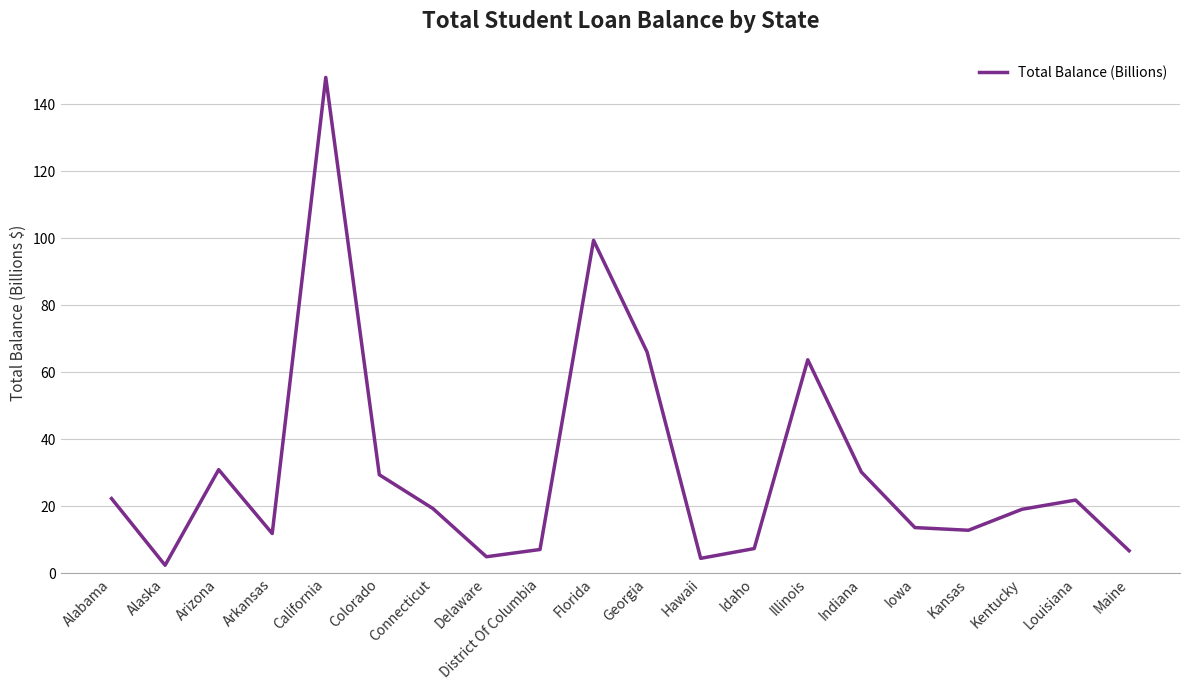

True or false: the data shows 11.6 at Connecticut.

False